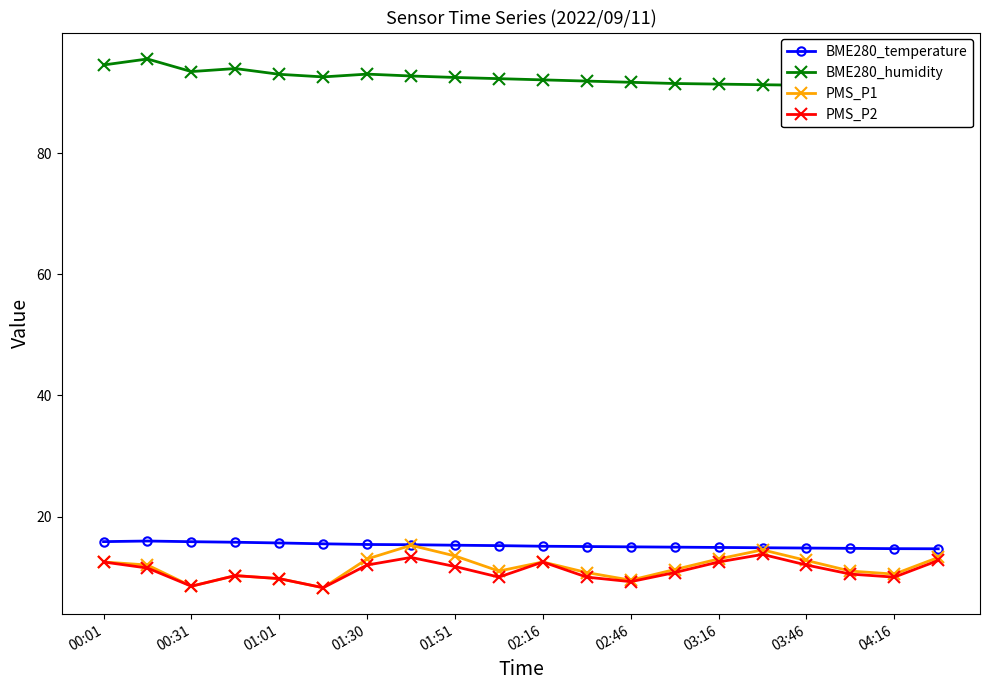

What is the spread (max minus min) of values at 17?

80.6